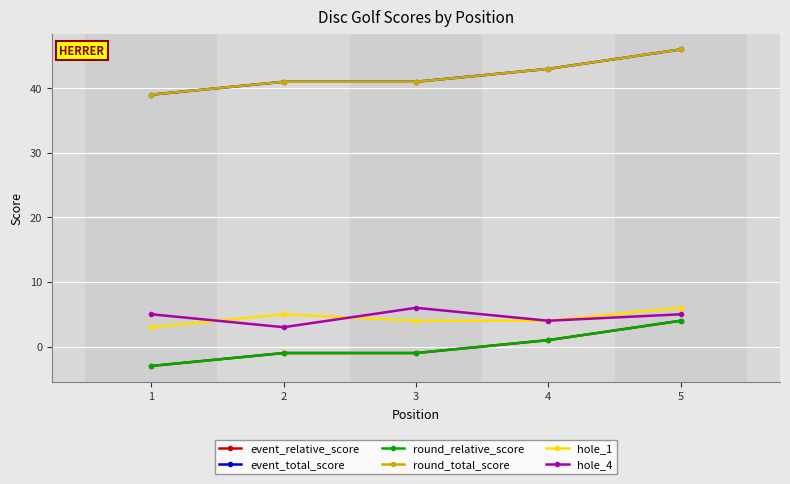

The round_total_score series shows 43 at 4. True or false?

True